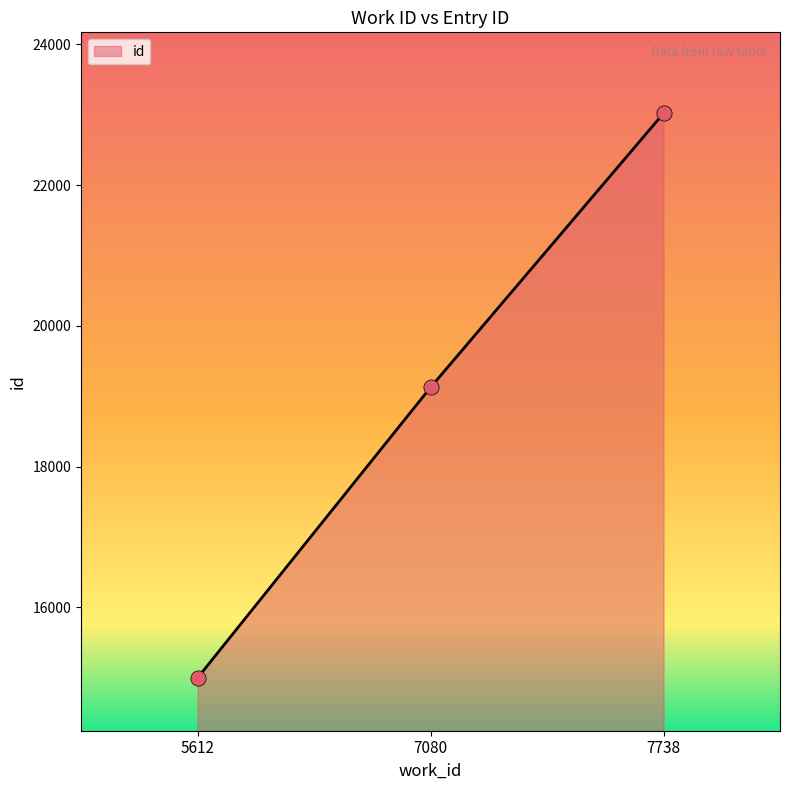

Approximately how many times larger is the value at 7080 compared to 5612?

1.3